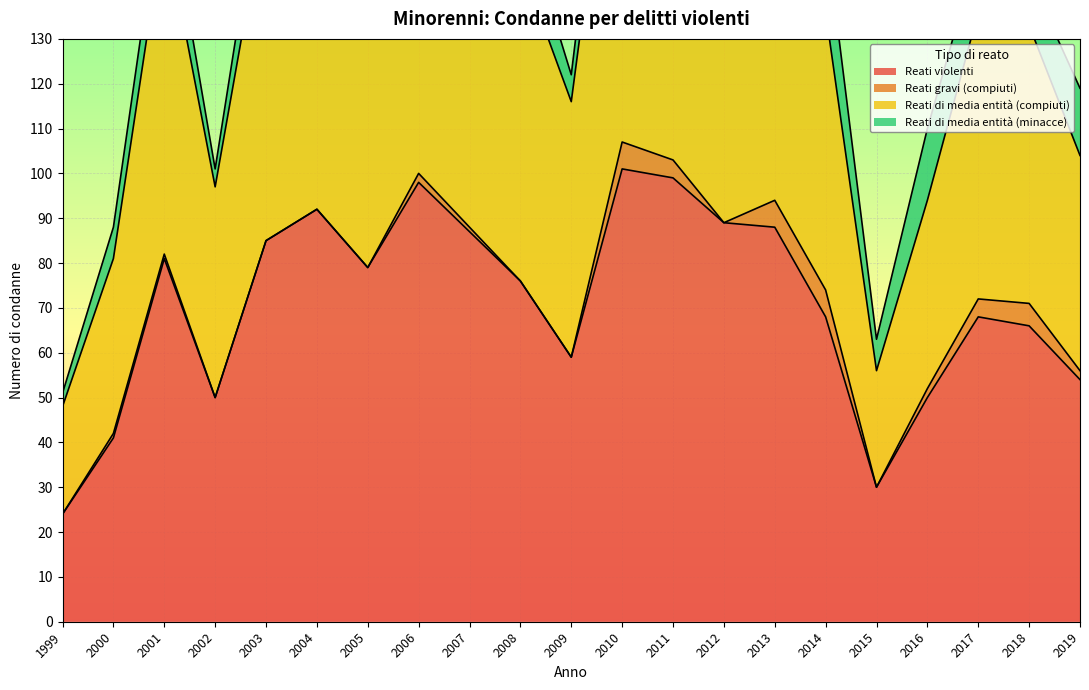

At which category does Reati di media entità (compiuti) reach its first local valley?

2002